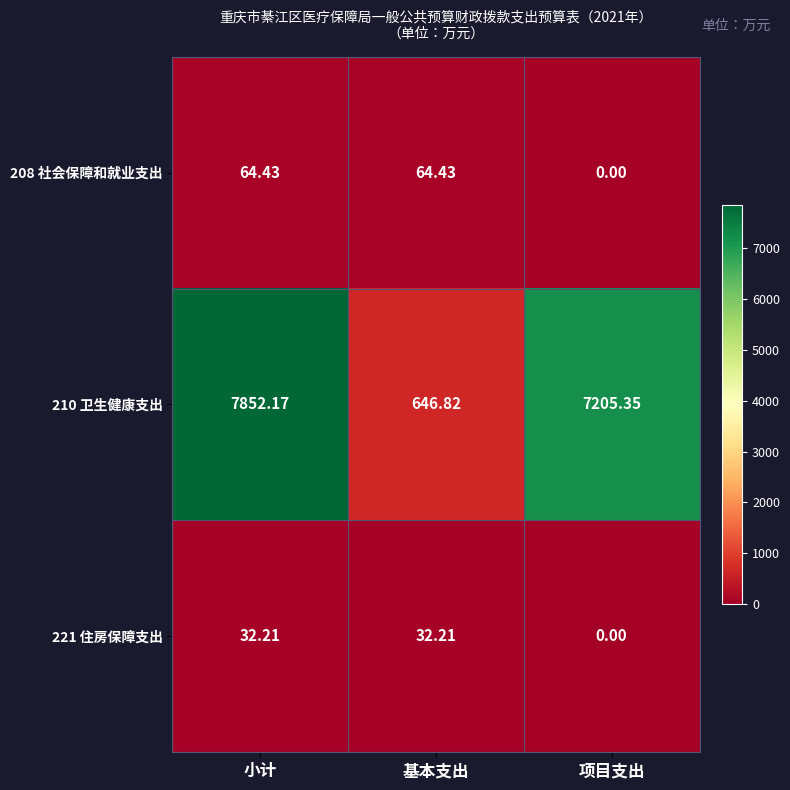

Is the value of 210 卫生健康支出 at 项目支出 greater than the value of 221 住房保障支出 at 基本支出?

Yes